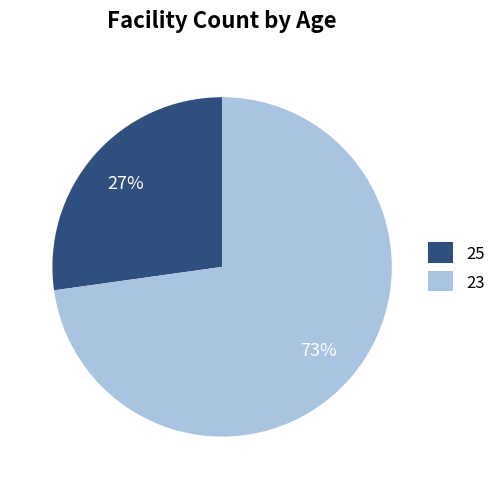

How many segments does this pie chart have?

2